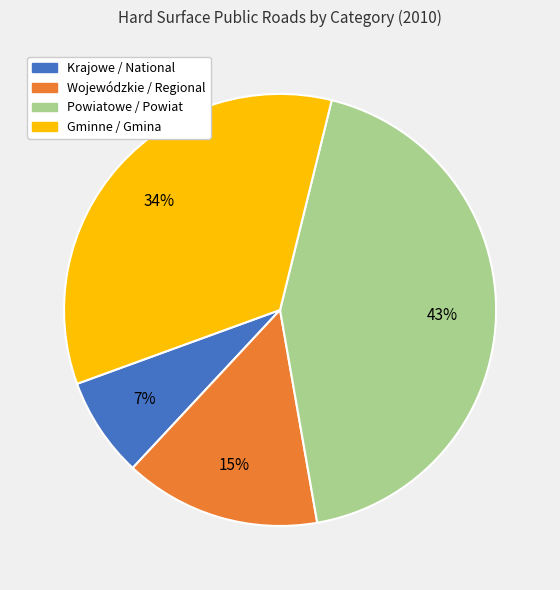

Rank the categories by value from lowest to highest.

Krajowe / National, Wojewódzkie / Regional, Gminne / Gmina, Powiatowe / Powiat